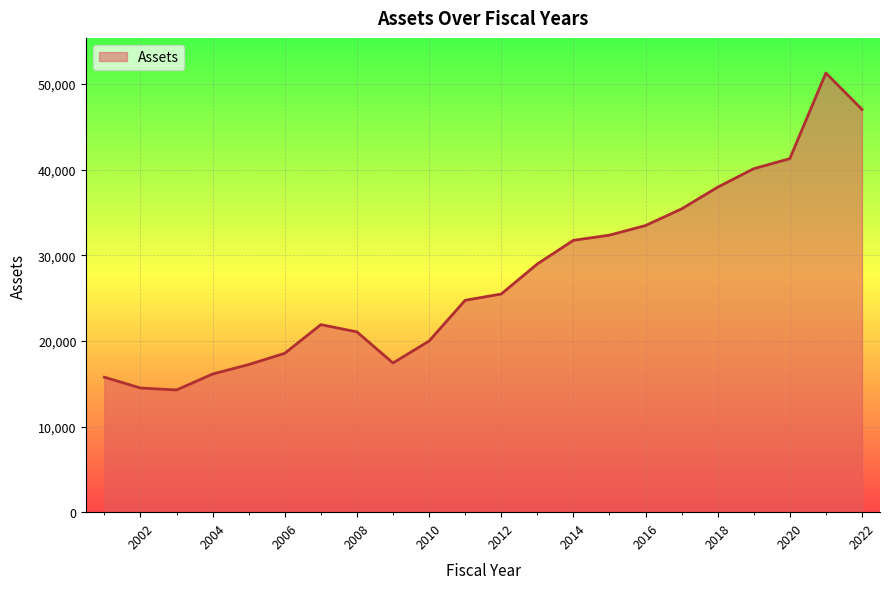

What is the greatest value displayed?

51293.9